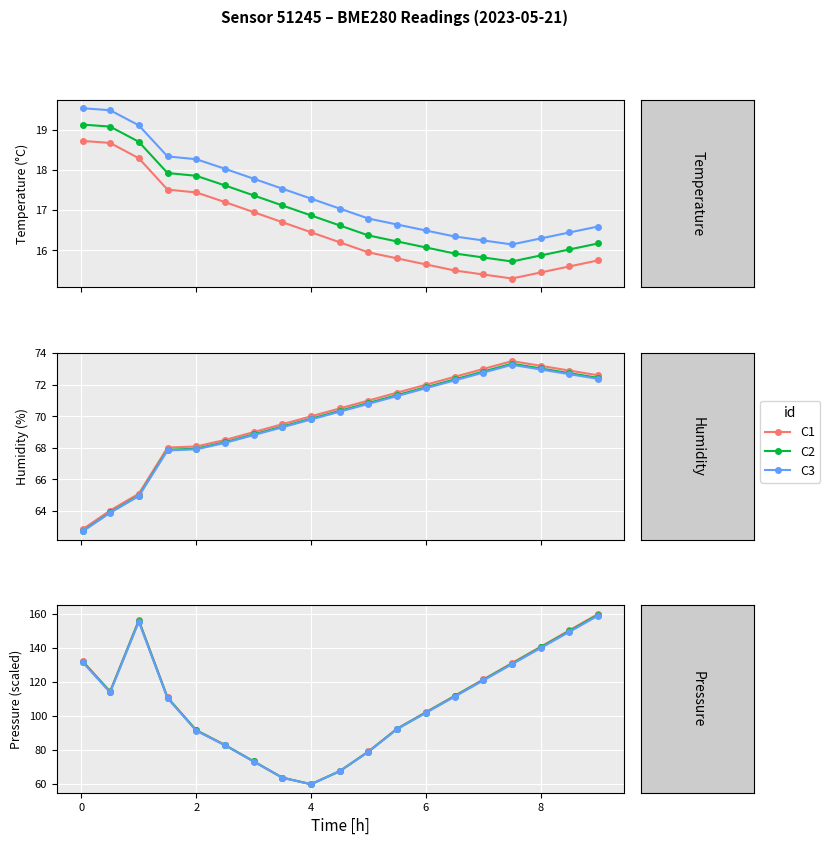

At which label does C2 reach its minimum?

4